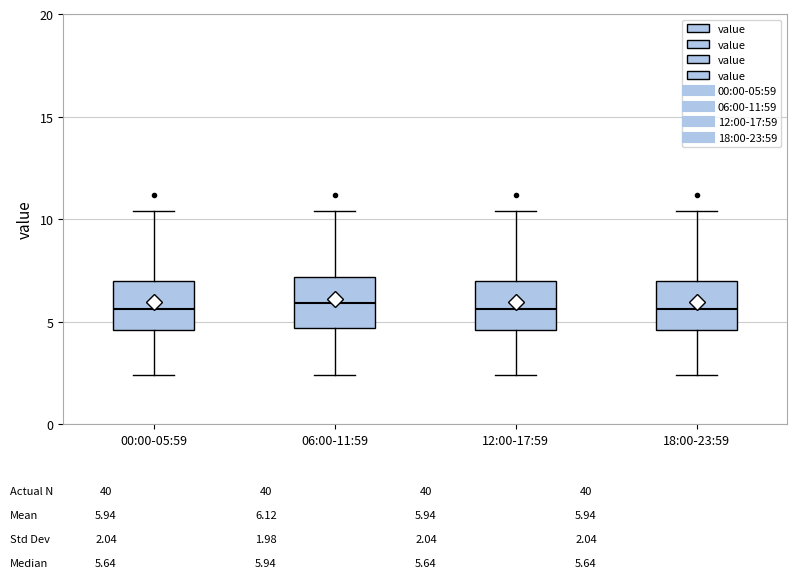

Reading left to right, read every box against the y-axis: the position of its median line, the range the box covers, and the ends of its whiskers. The values are not printed on the chart, so give them approximately, as read against the axis.

00:00-05:59: median 5.5, box 4.5 to 7.0, whiskers 2.5 to 10.5
06:00-11:59: median 6.0, box 4.5 to 7.0, whiskers 2.5 to 10.5
12:00-17:59: median 5.5, box 4.5 to 7.0, whiskers 2.5 to 10.5
18:00-23:59: median 5.5, box 4.5 to 7.0, whiskers 2.5 to 10.5